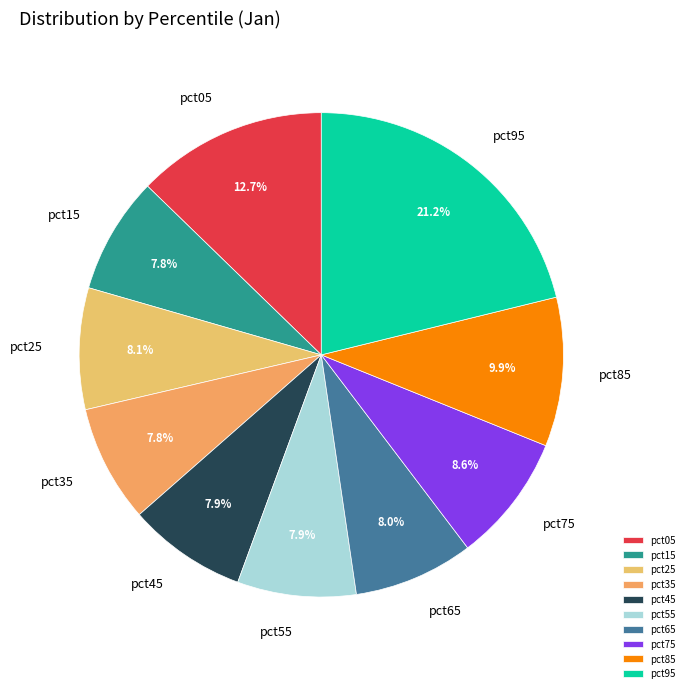

True or false: pct45 accounts for 1% of the total.

False